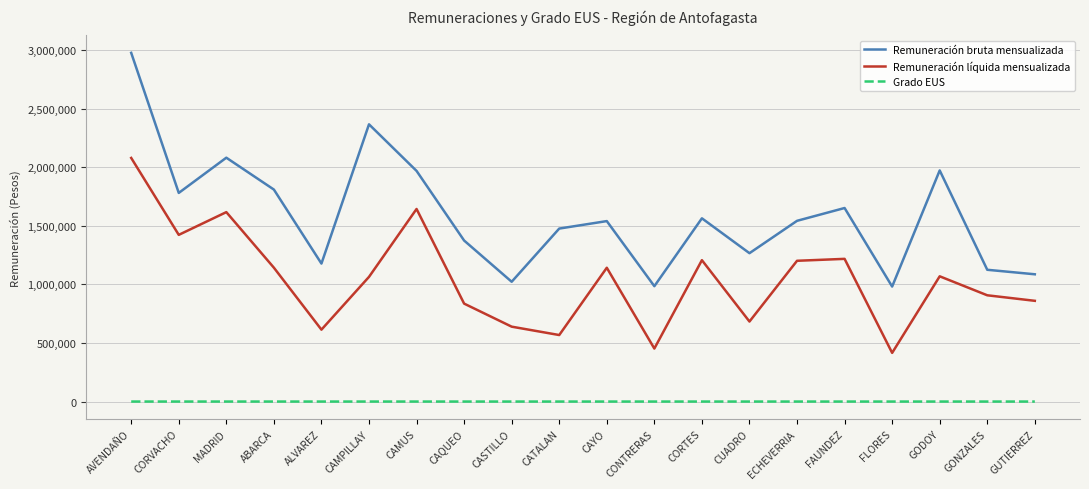

Which series has the largest range (max minus min)?

Remuneración bruta mensualizada